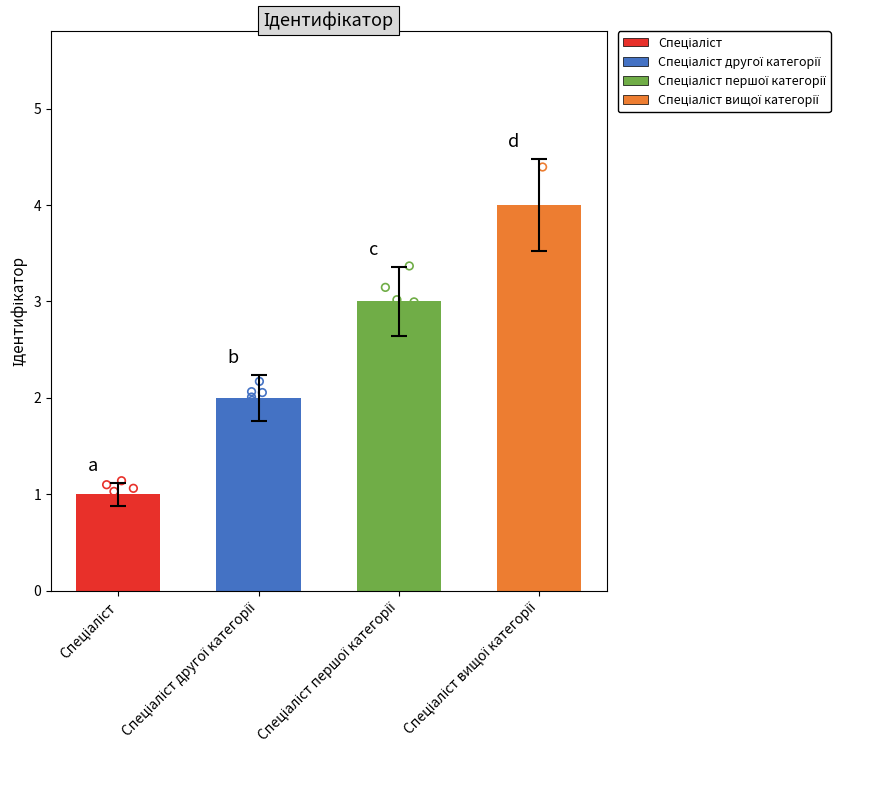

Which has a higher value, Спеціаліст другої категорії or Спеціаліст вищої категорії?

Спеціаліст вищої категорії